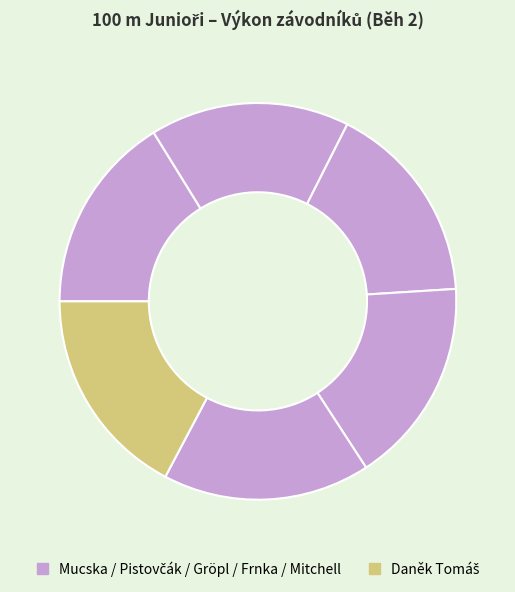

How many segments does this pie chart have?

6